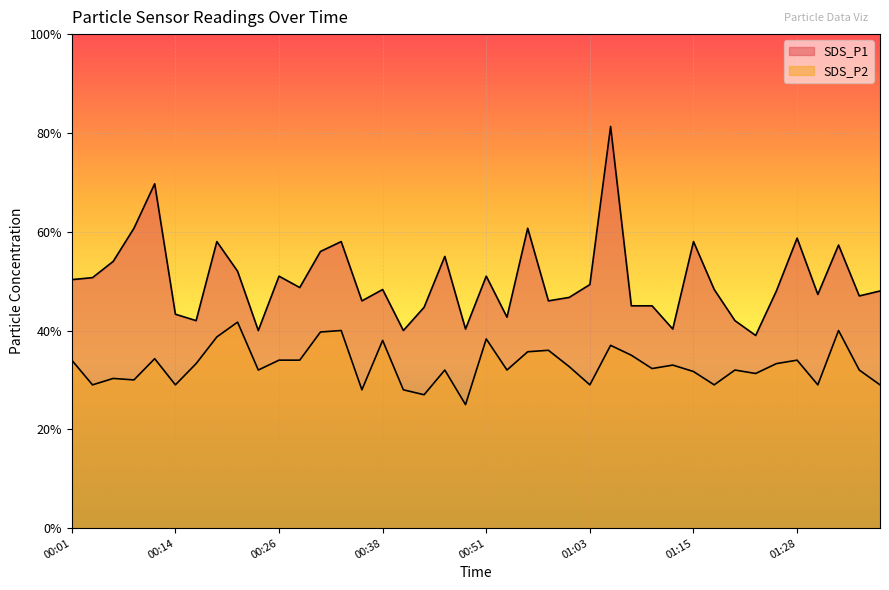

List the labels in order of SDS_P1 value, largest first.

01:06, 00:11, 00:09, 00:56, 01:28, 00:19, 00:33, 01:15, 01:33, 00:31, 00:46, 00:06, 00:21, 00:26, 00:51, 00:04, 00:01, 01:03, 00:28, 00:38, 01:18, 01:25, 01:38, 01:30, 01:35, 01:00, 00:36, 00:58, 01:08, 01:10, 00:43, 00:14, 00:53, 00:16, 01:20, 00:48, 01:13, 00:23, 00:41, 01:23